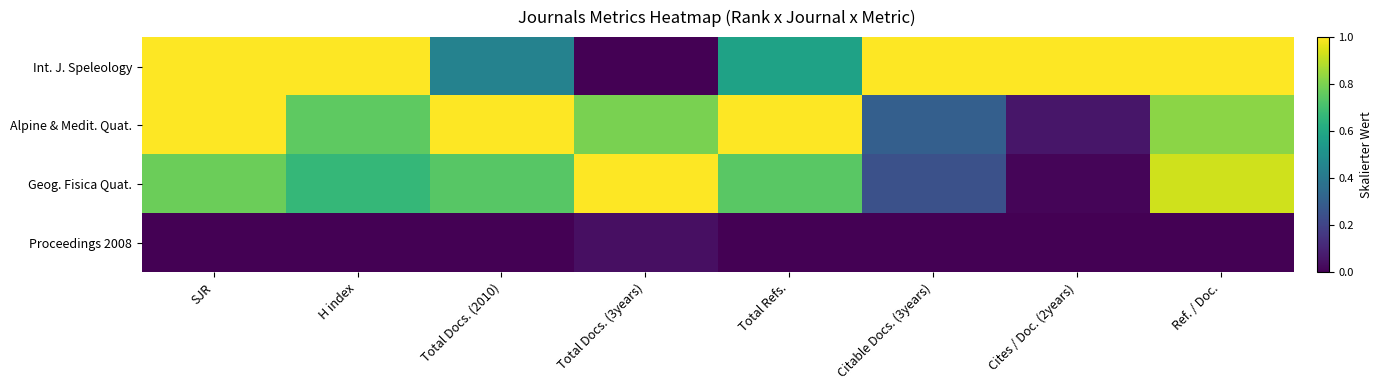

Which has a higher value, Ref. / Doc. or H index?

Ref. / Doc.